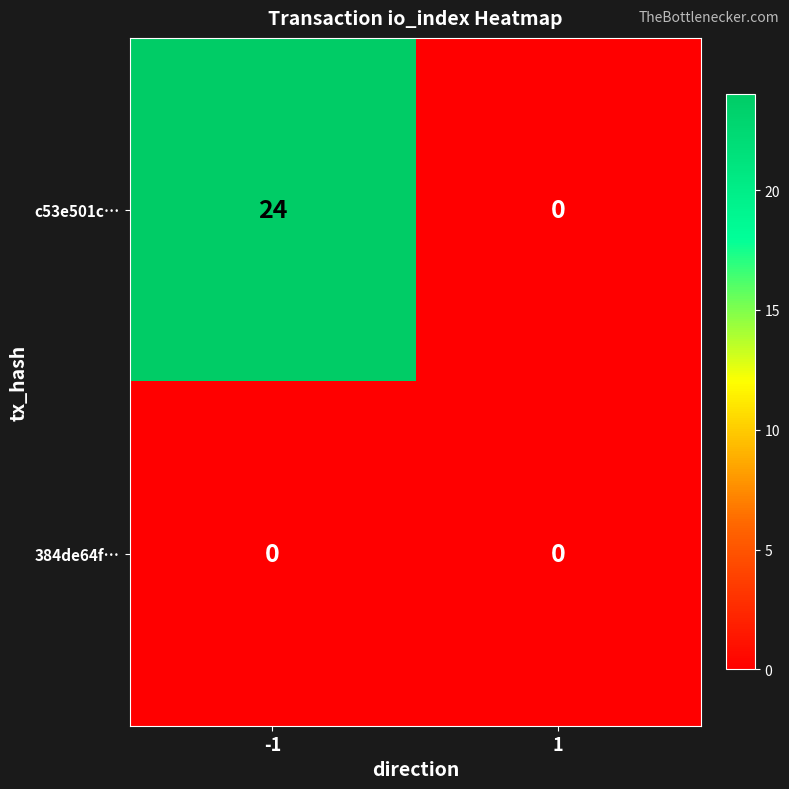

Reading right to left, what are all the values shown in this chart?

c53e501c…: 0	24
384de64f…: 0	0